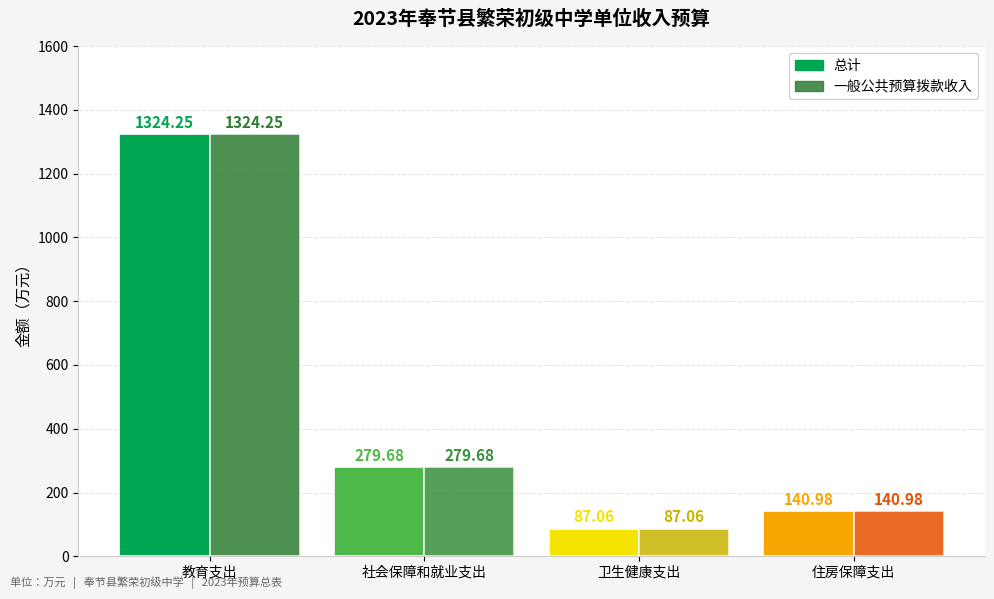

At 社会保障和就业支出, list the series in order from smallest to largest.

总计, 一般公共预算拨款收入